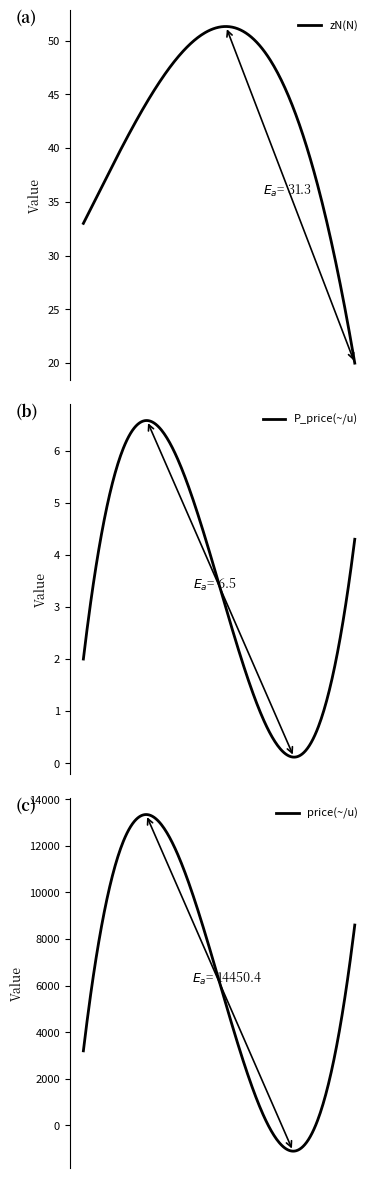

True or false: zN(N) has a value of 49.0 at 90.

True